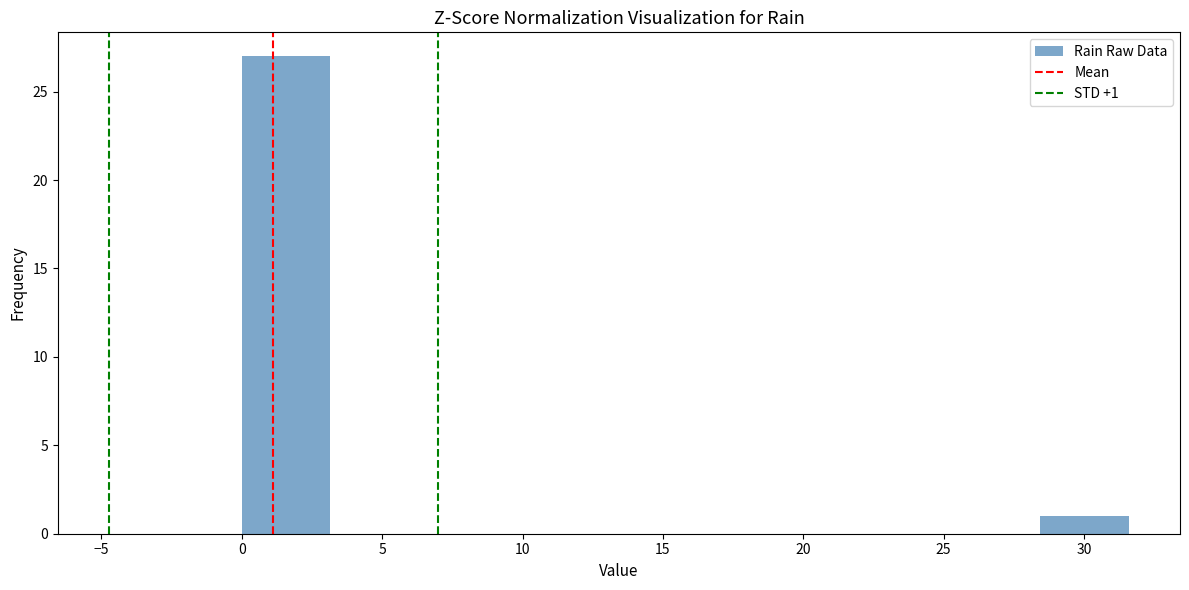

Which range on the x-axis has the tallest bar?

0.0 to 3.0